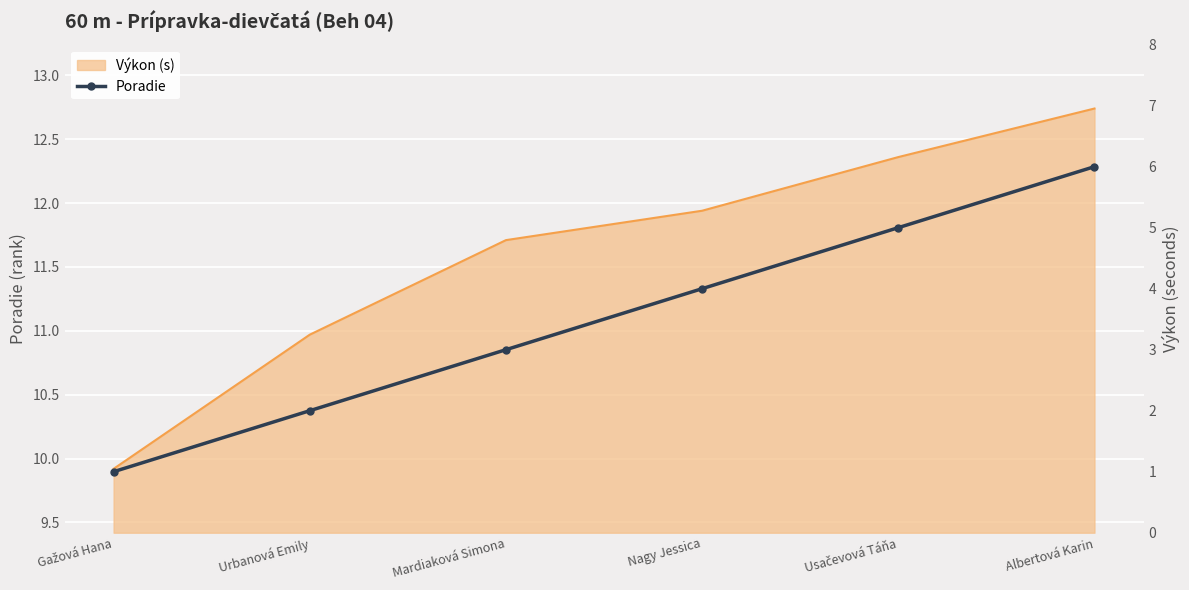

What is the label of the 6th point from the left?

Albertová Karin